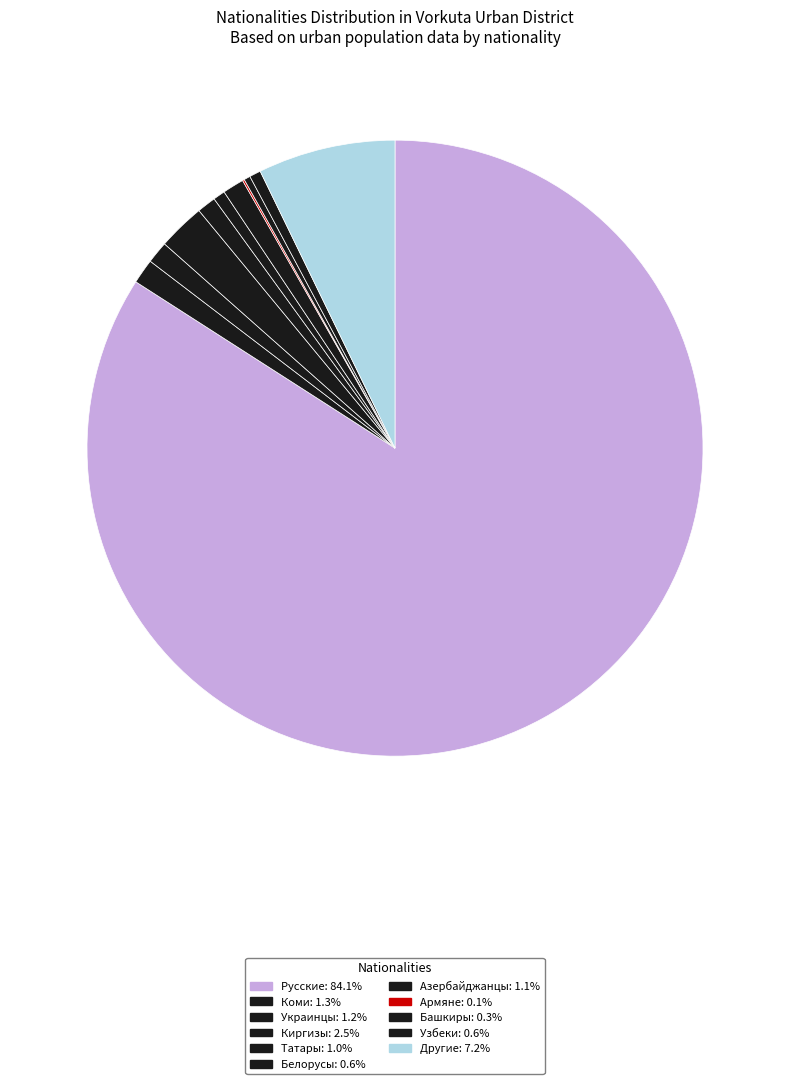

Which category has the smallest portion of the pie?

Армяне